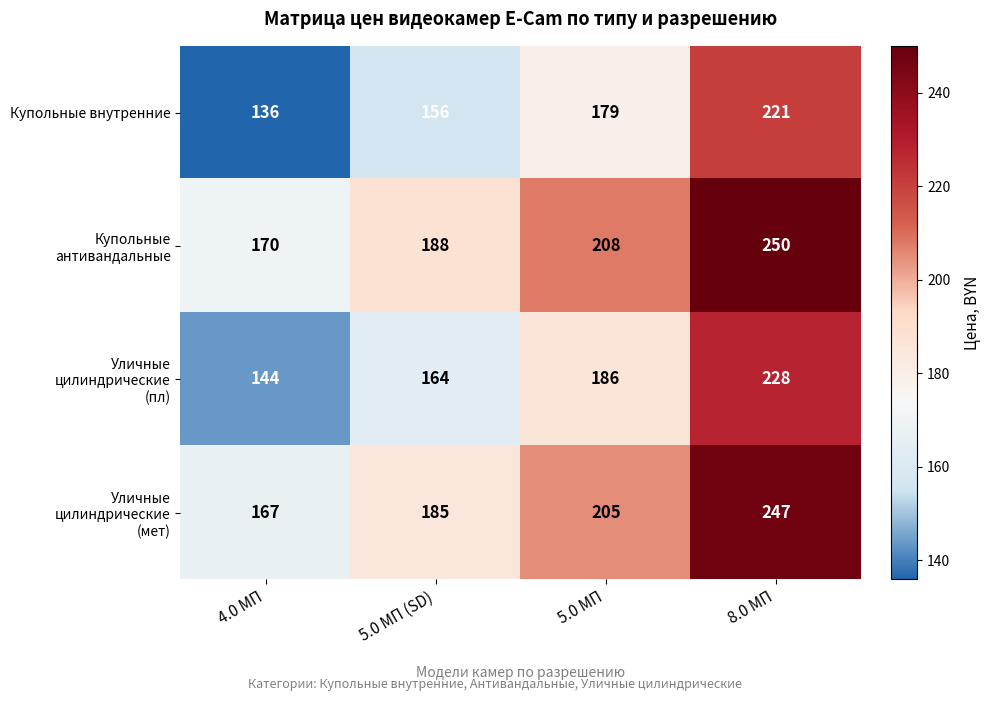

Where is Купольные внутренние nearest to the value 178?

5.0 МП